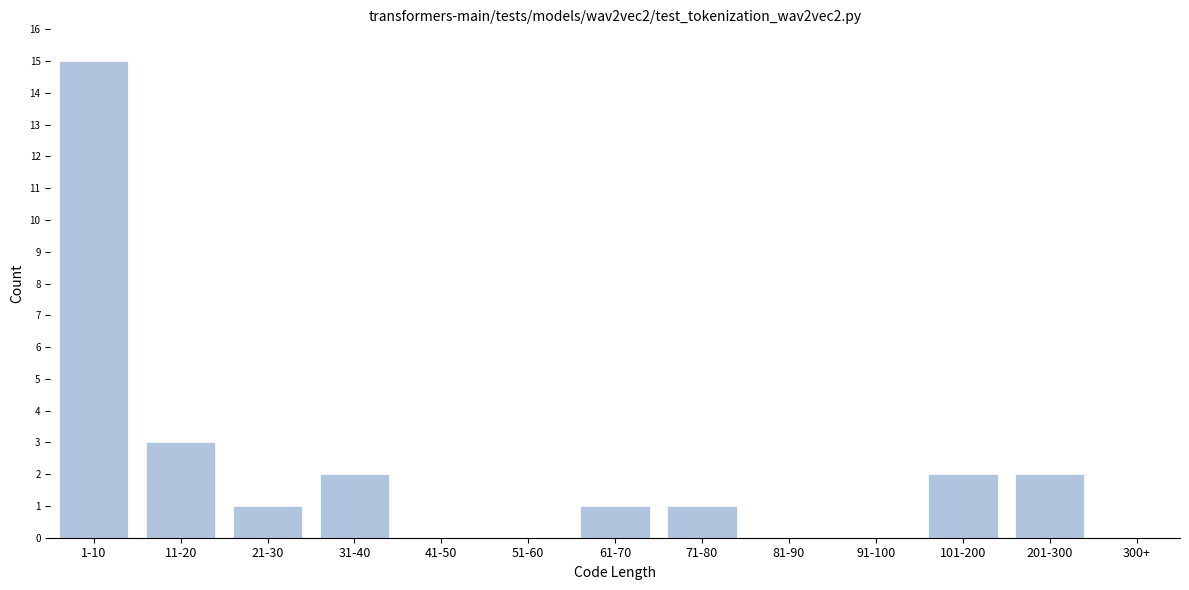

Reading right to left, extract all data points from this chart.

300+=0	201-300=2	101-200=2	91-100=0	81-90=0	71-80=1	61-70=1	51-60=0	41-50=0	31-40=2	21-30=1	11-20=3	1-10=15